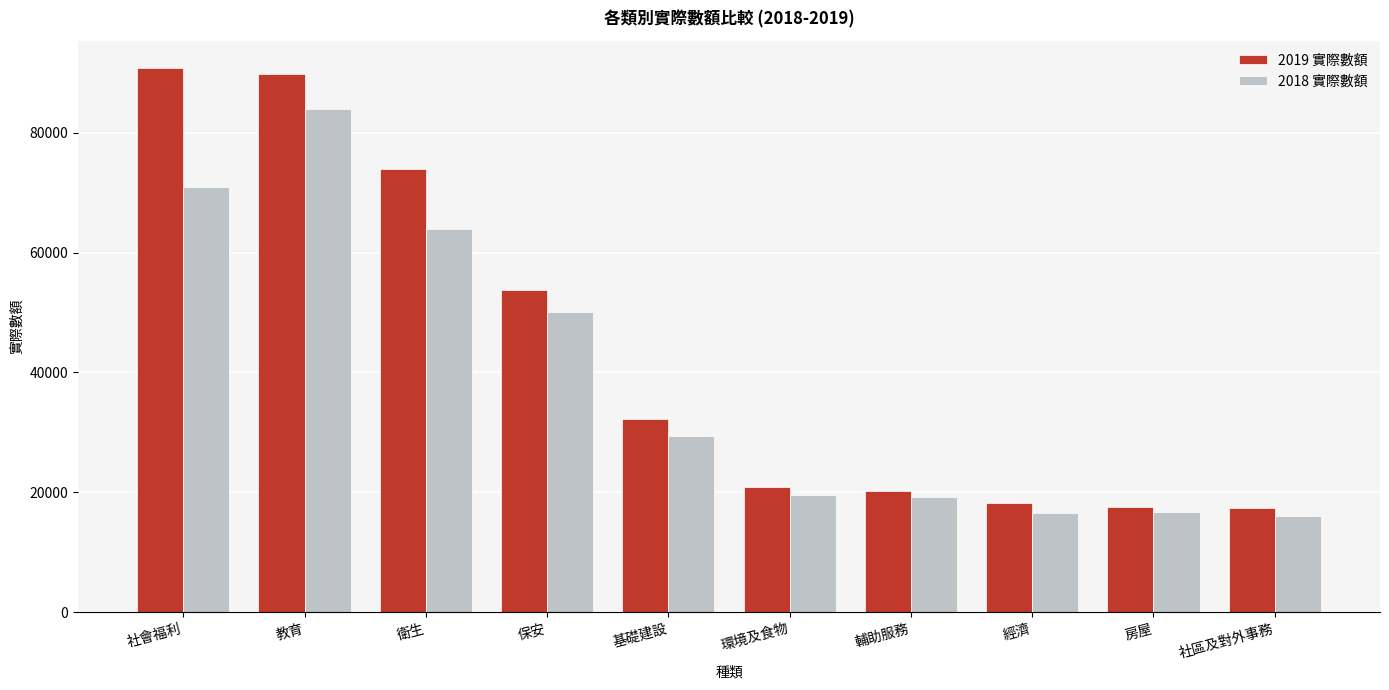

True or false: 2018 實際數額 has a value of 26526 at 社區及對外事務.

False